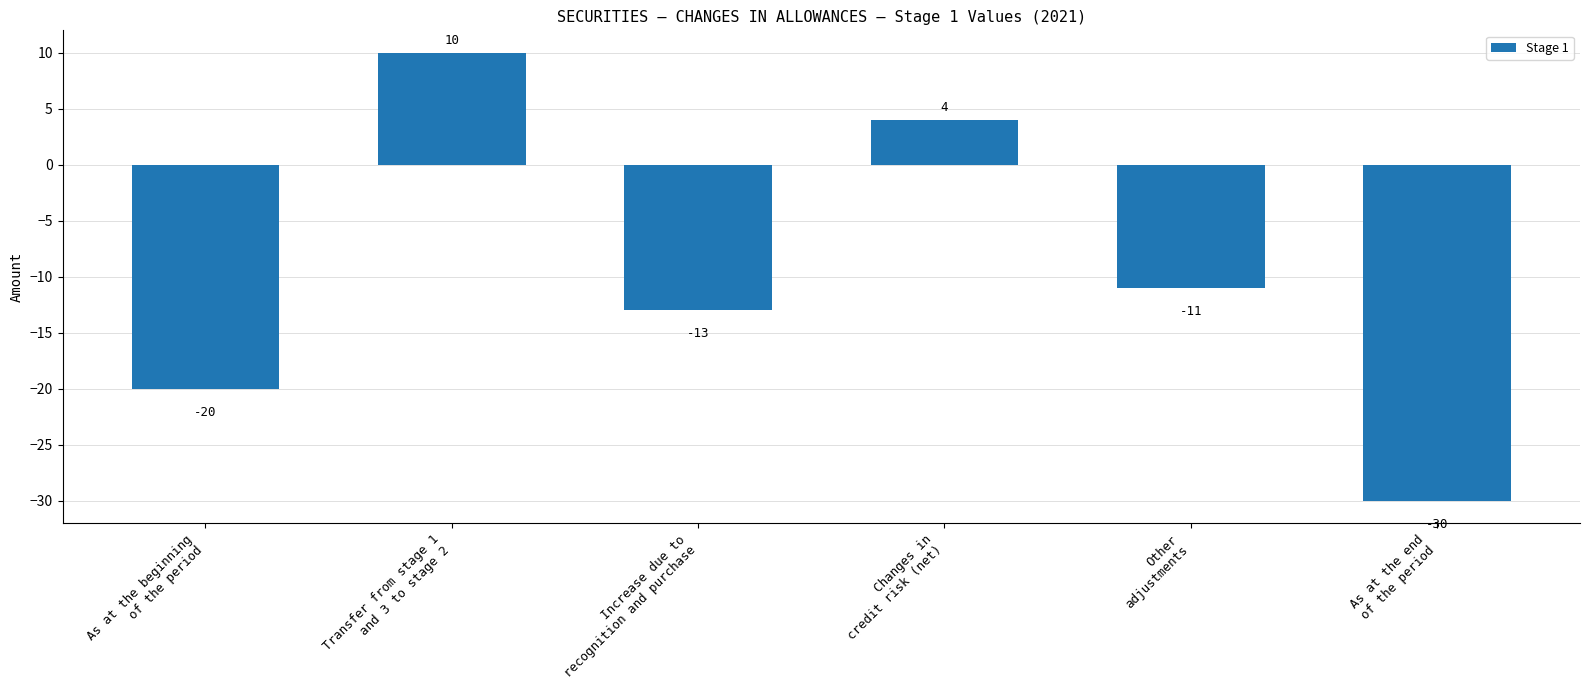

What is the maximum value shown in the chart?

10